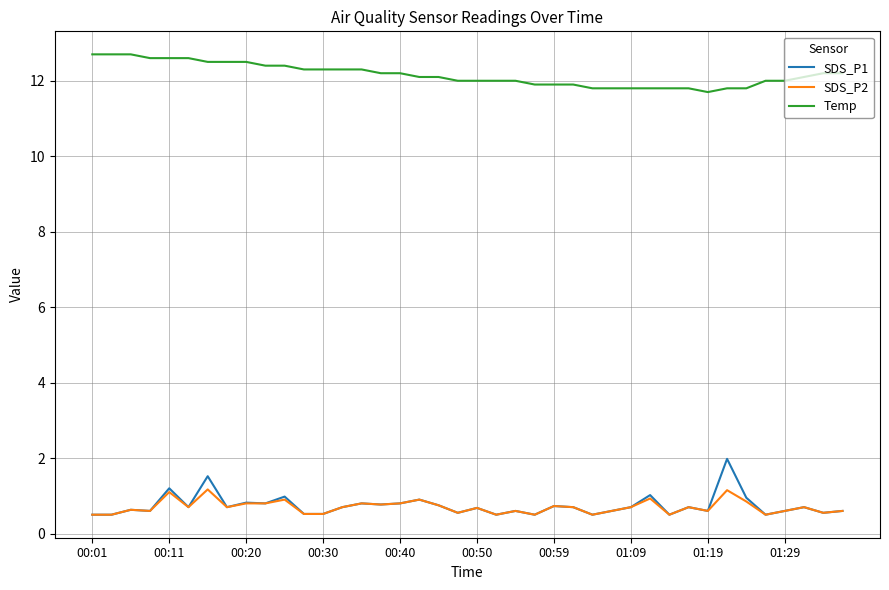

Which series has the largest total across all categories?

Temp